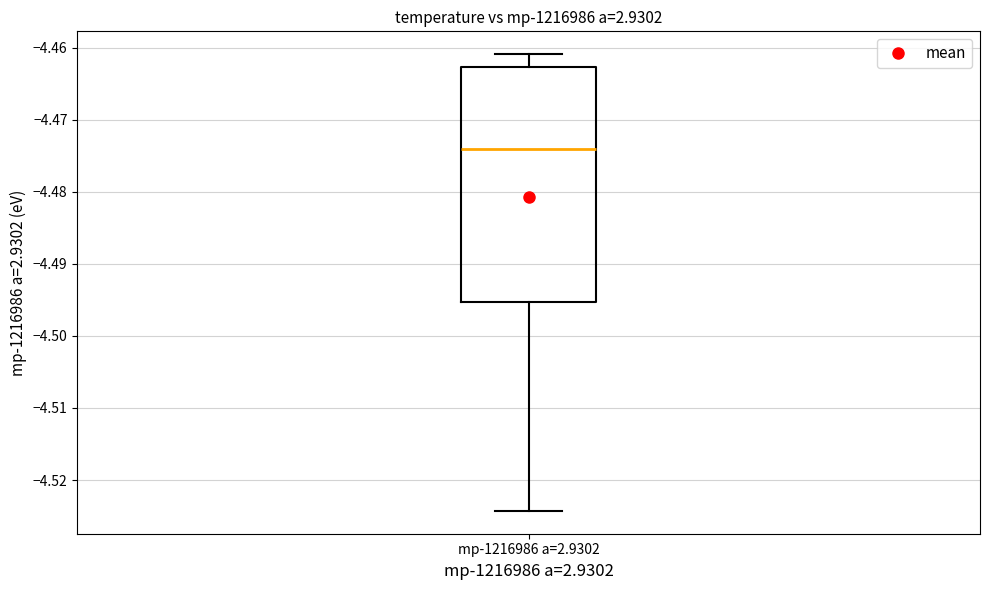

Transcribe this box plot: give where the median line is, the range the box spans, and where the two whiskers end, as read against the y-axis. The values are not printed on the chart, so give them approximately, as read against the axis.

median -4.474, box -4.495 to -4.463, whiskers -4.524 to -4.461